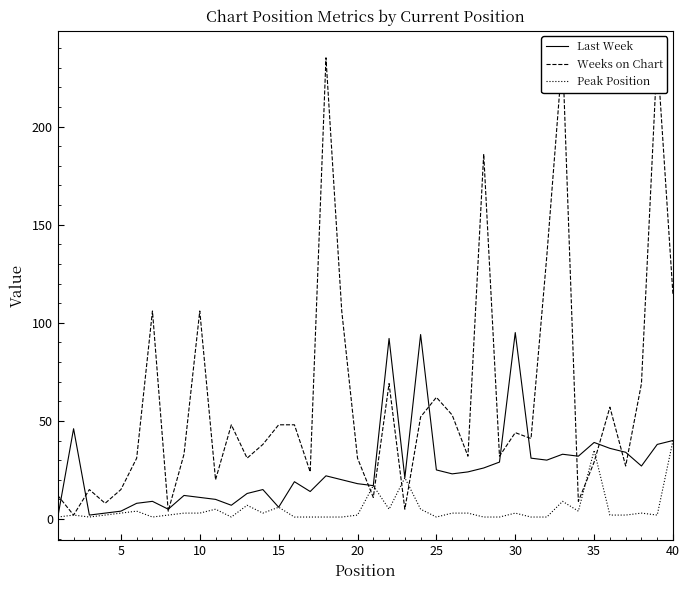

True or false: Peak Position and Weeks on Chart intersect in this chart.

True